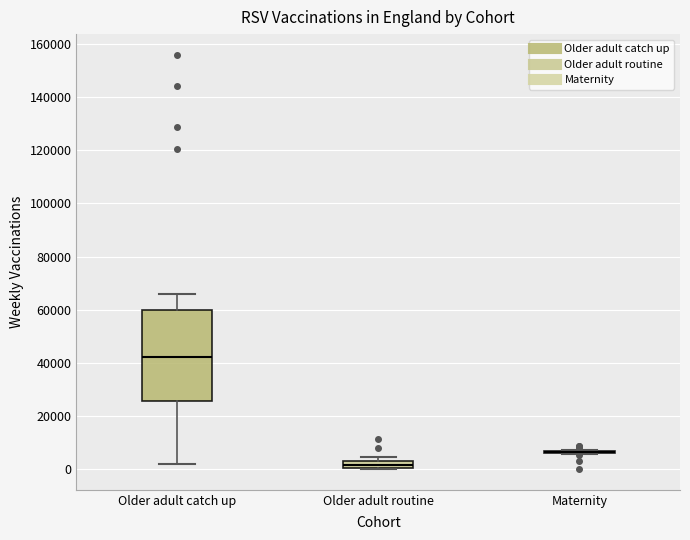

Comparing the boxes themselves (not the whiskers), which one is the tallest?

Older adult catch up